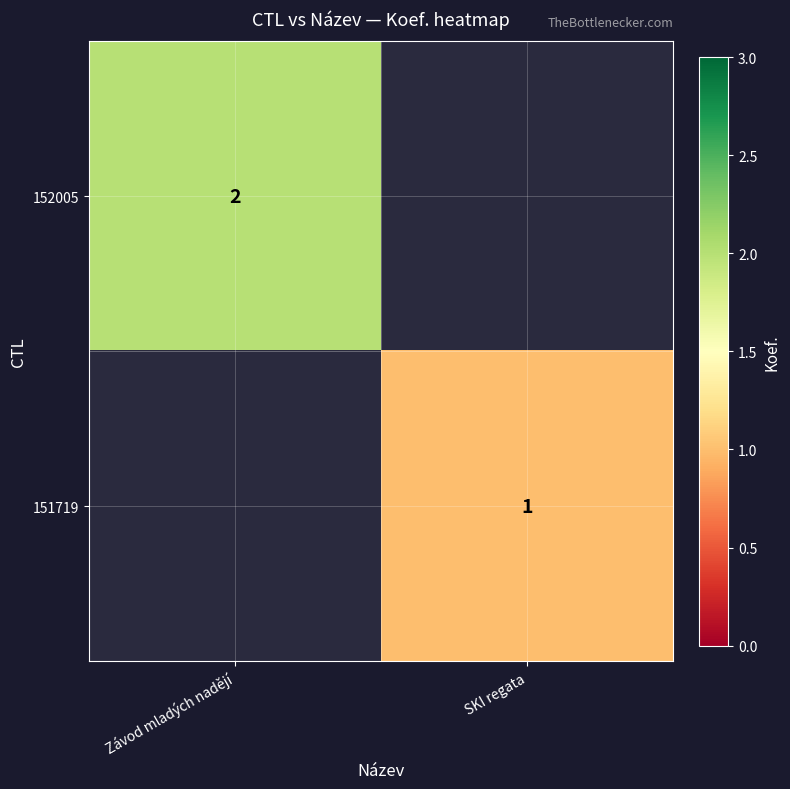

True or false: 151719 has a value of 1 at SKI regata.

True